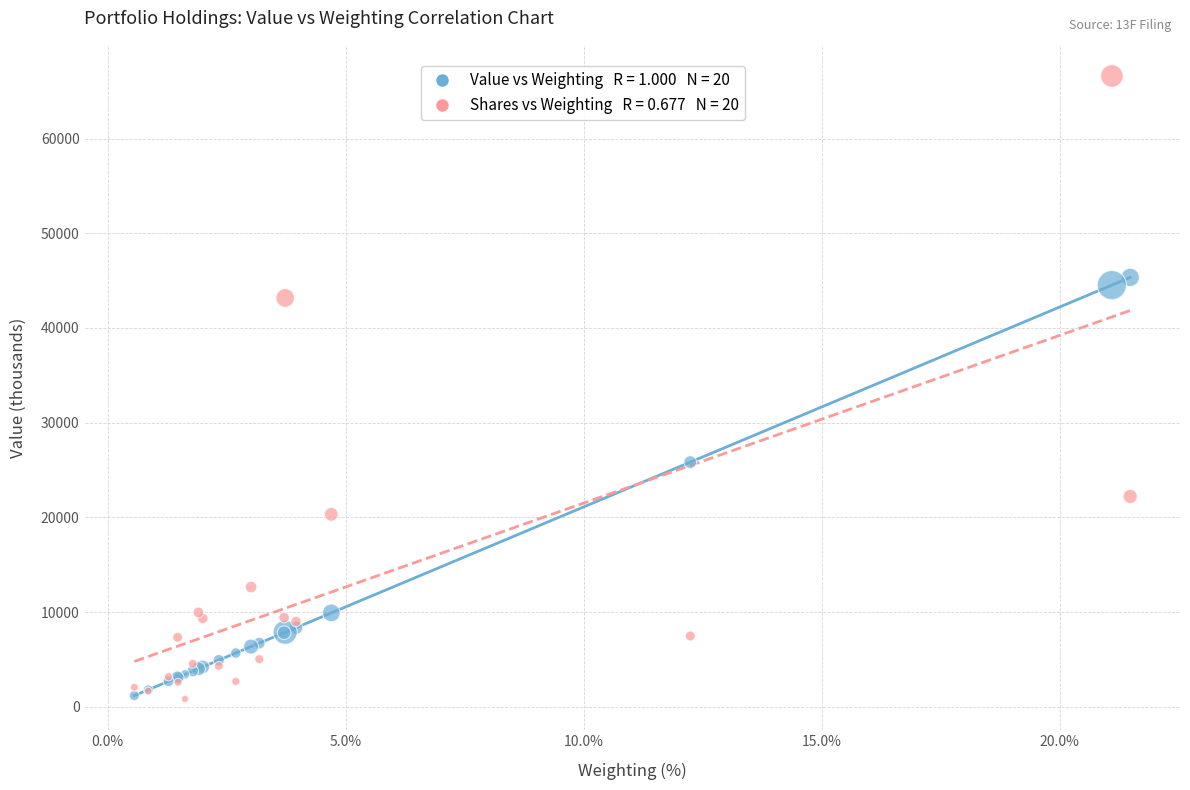

Across all series, what Y value is closest to 33721?

25832.0